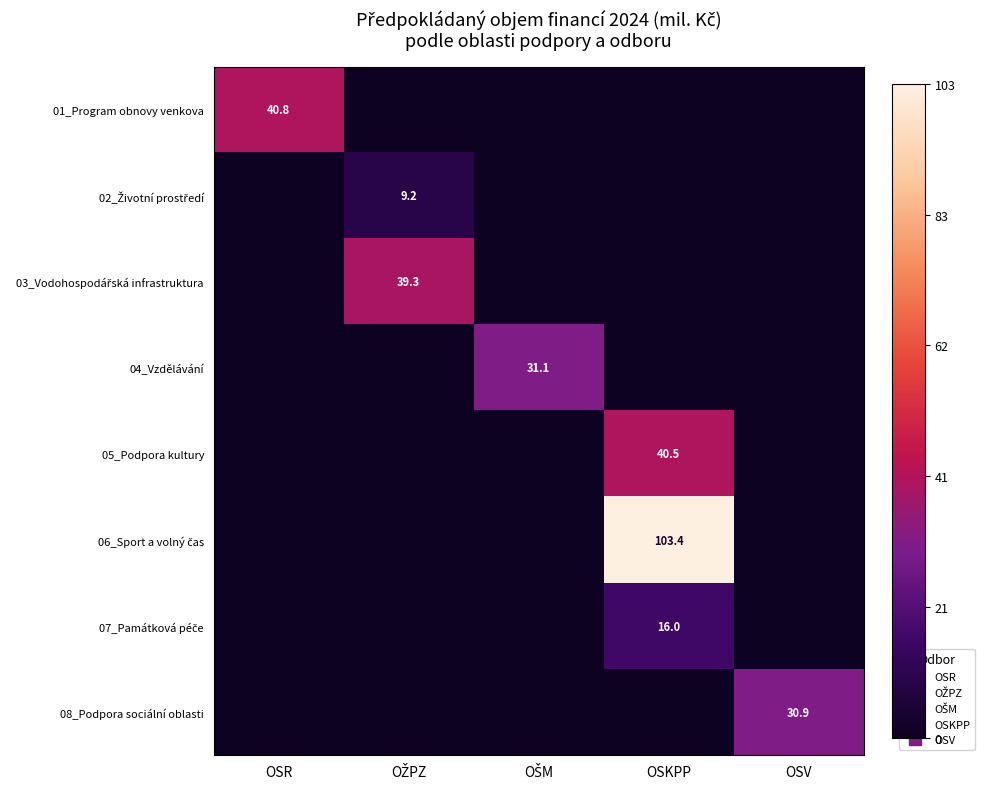

At which category does the chart reach its minimum across all series?

OŽPZ